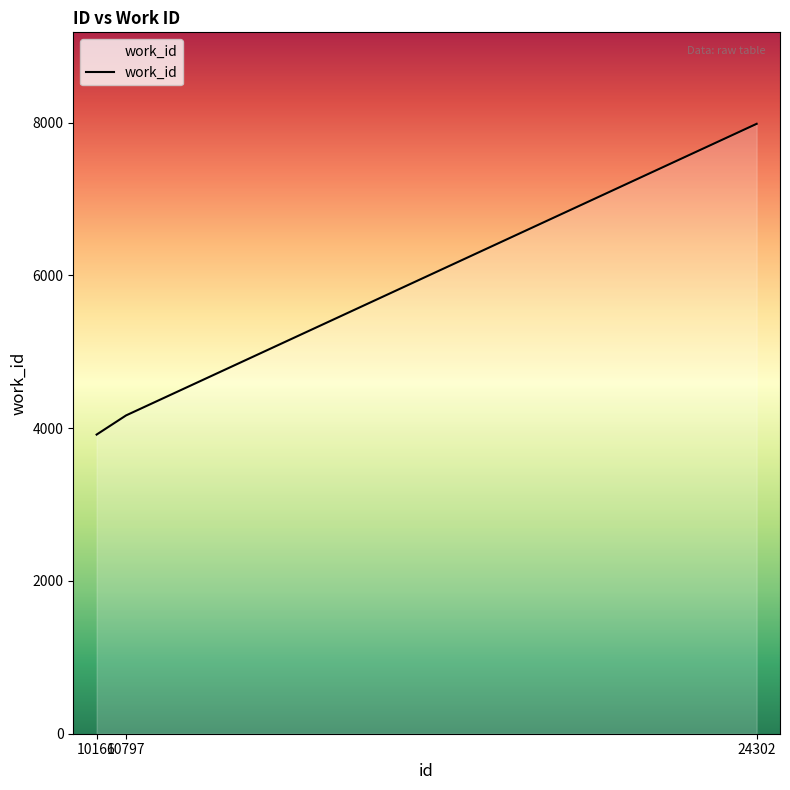

Reading left to right, transcribe all the data shown in this chart.

10166=3916	10797=4167	24302=7984